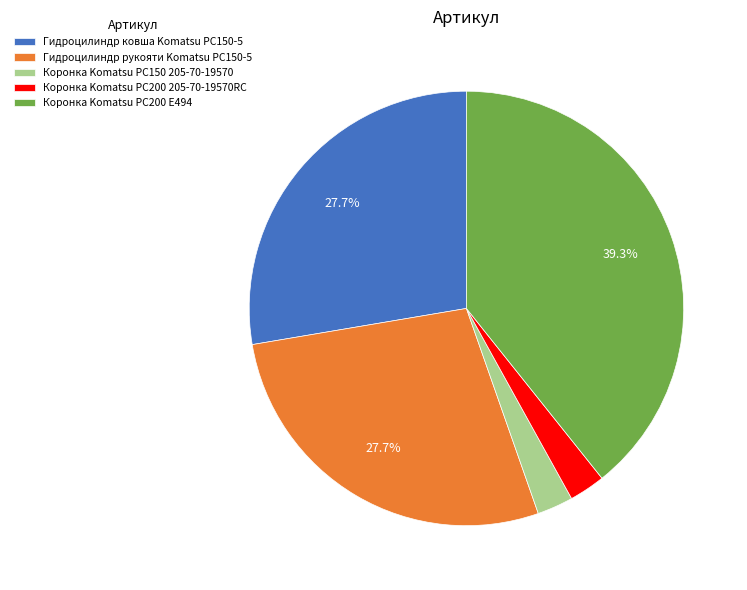

To the nearest percent, what is the difference between the largest and smallest slice percentages?

37%